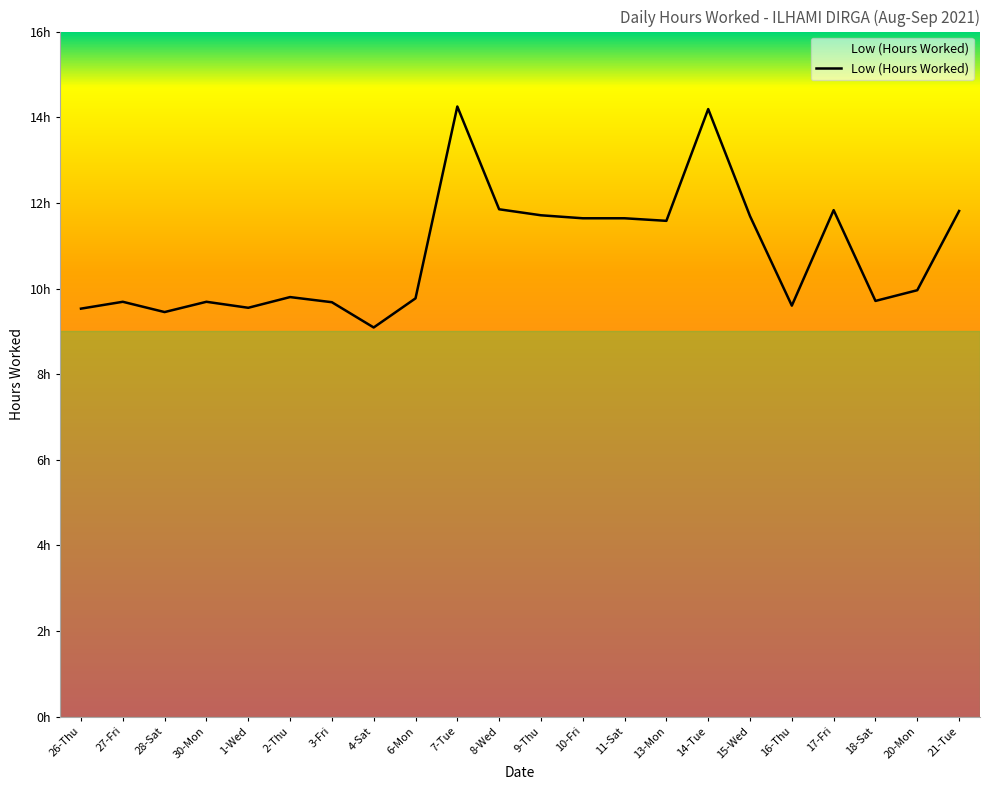

What is the change in value from 28-Sat to 20-Mon?

+0.5